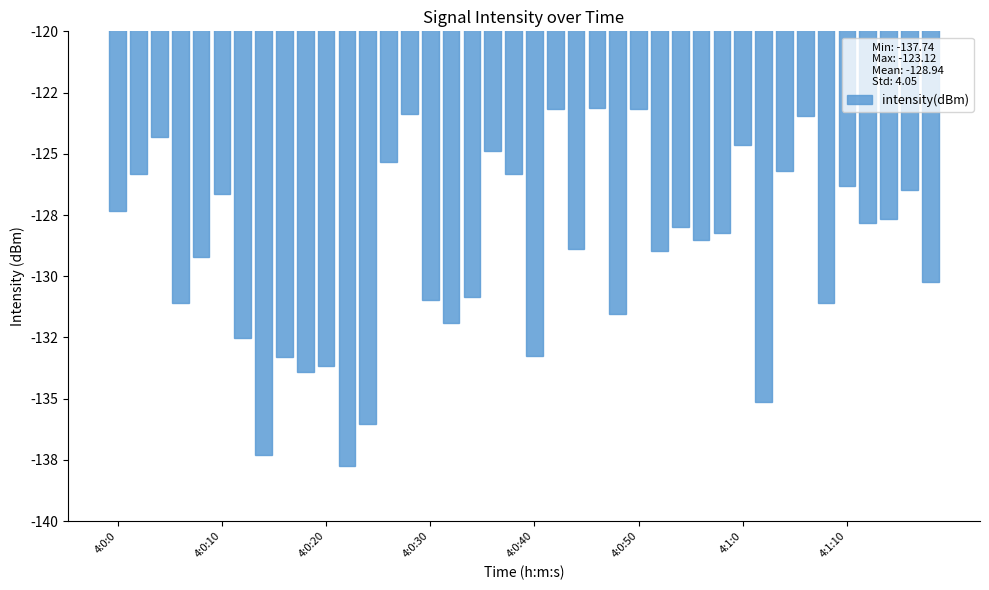

Reading right to left, what are all the values shown in this chart?

-130.2	-126.5	-127.7	-127.8	-126.3	-131.1	-123.5	-125.7	-135.1	-124.7	-128.2	-128.5	-128.0	-129.0	-123.2	-131.6	-123.1	-128.9	-123.2	-133.3	-125.8	-124.9	-130.9	-131.9	-131.0	-123.4	-125.4	-136.0	-137.7	-133.7	-133.9	-133.3	-137.3	-132.5	-126.7	-129.2	-131.1	-124.3	-125.8	-127.3